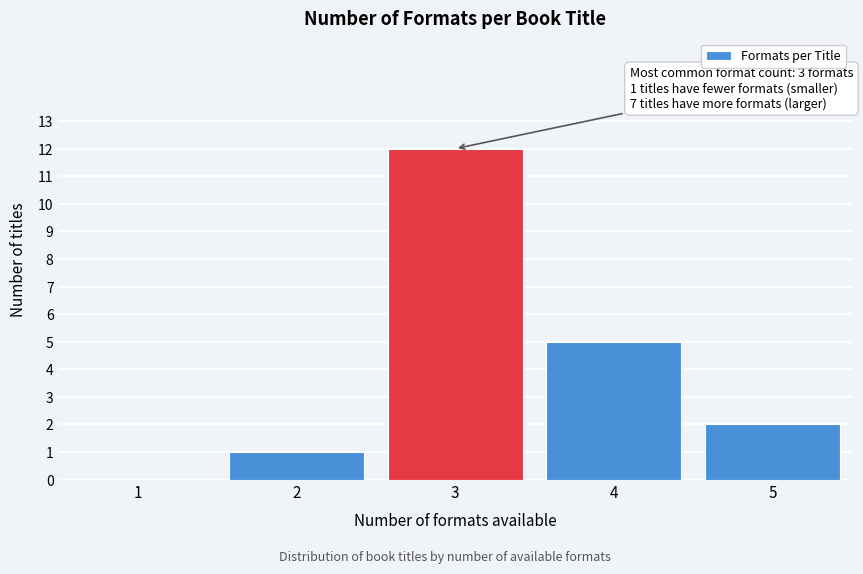

Reading left to right, transcribe all the data shown in this chart.

1=0	2=1	3=12	4=5	5=2